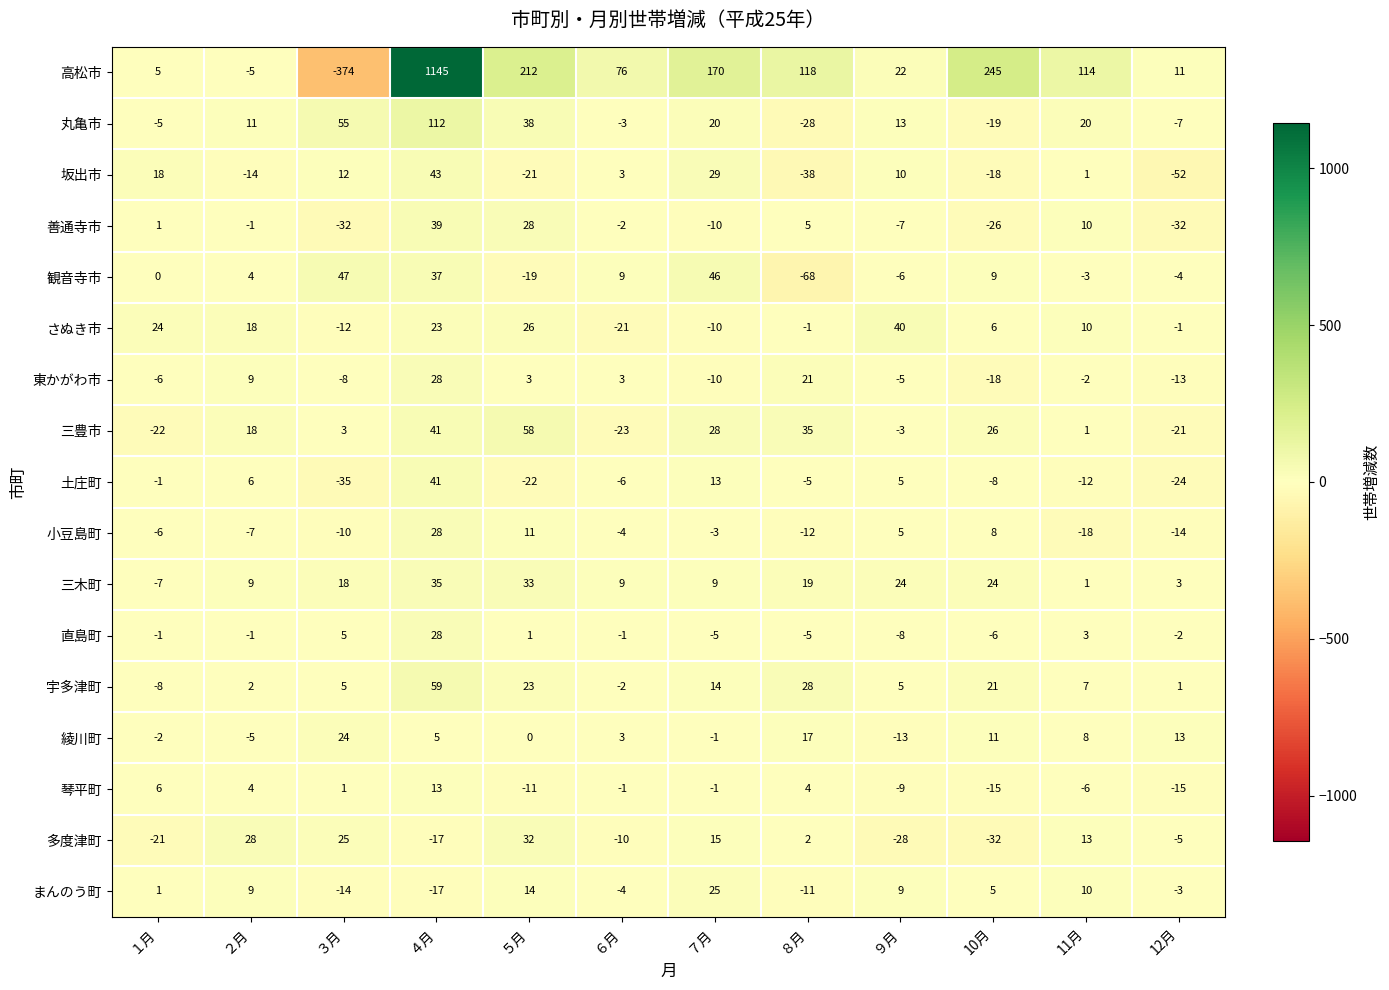

At which label does 東かがわ市 reach its minimum?

10月